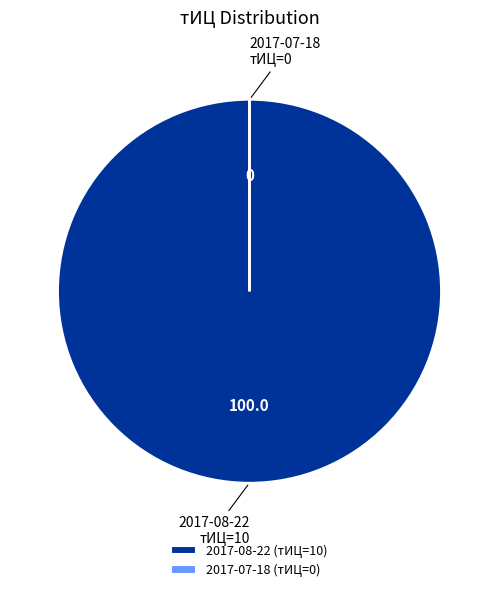

True or false: 2017-08-22 (тИЦ=10) accounts for 100% of the total.

True